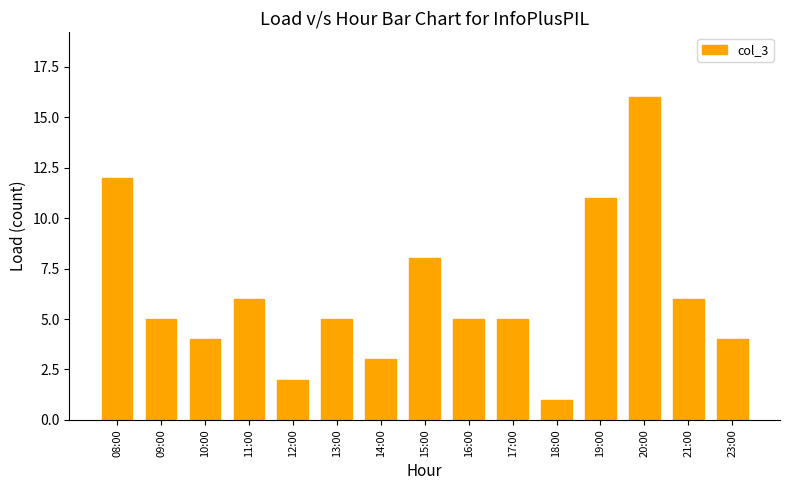

Between 15:00 and 08:00, which is larger?

08:00